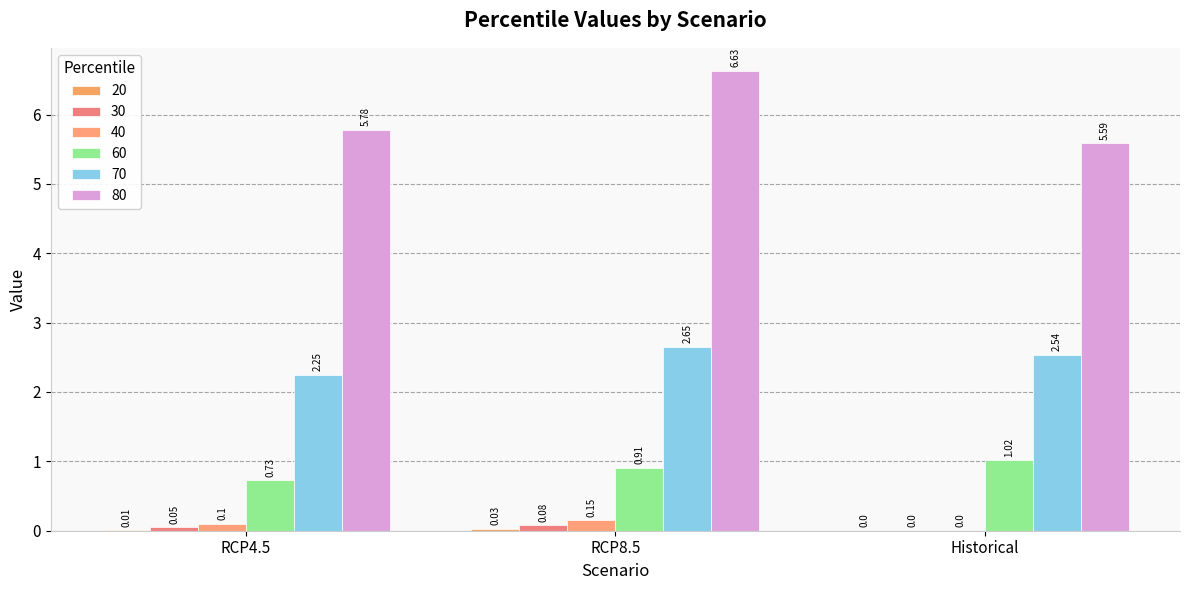

How many groups of bars are there?

3